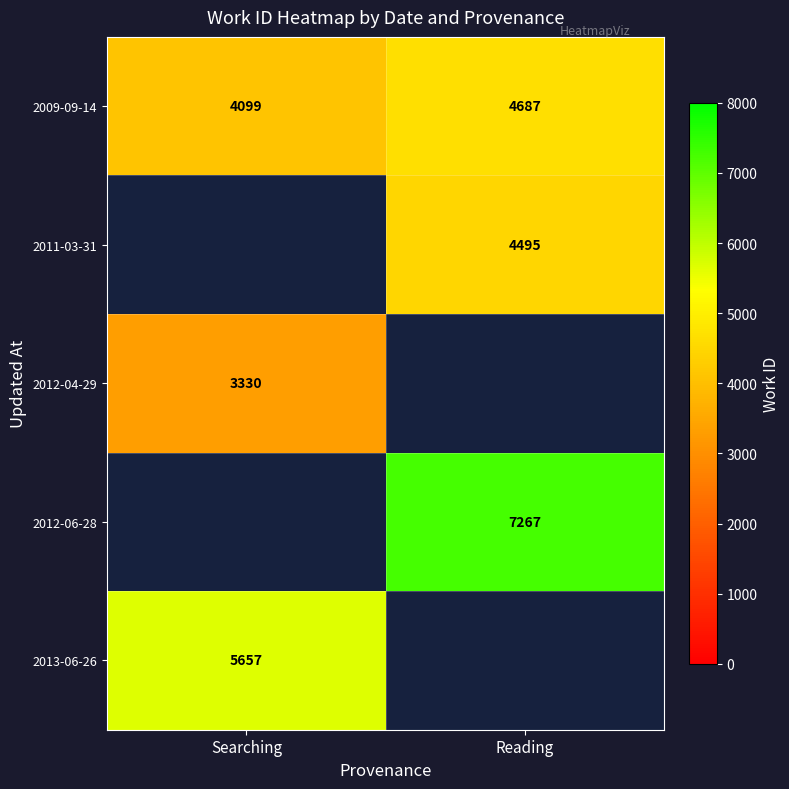

At which label does 2009-09-14 reach its minimum?

Searching